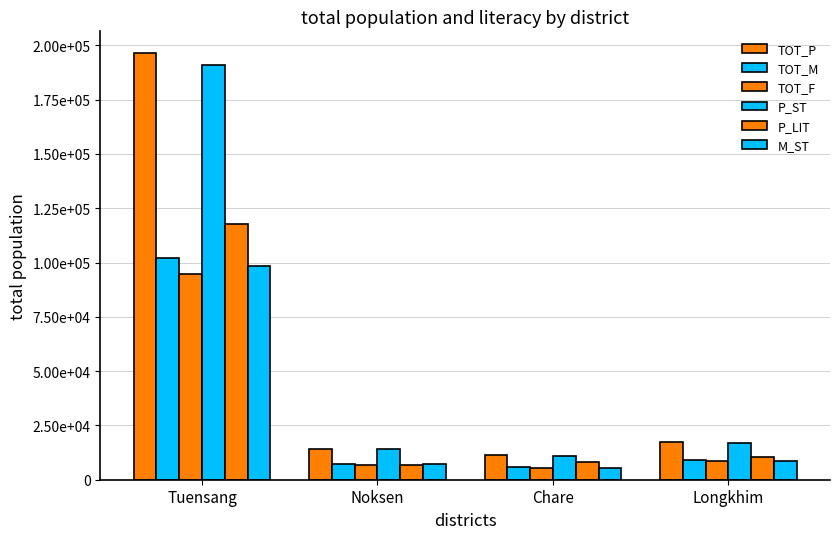

The value of P_LIT at Chare is 8157. True or false?

True